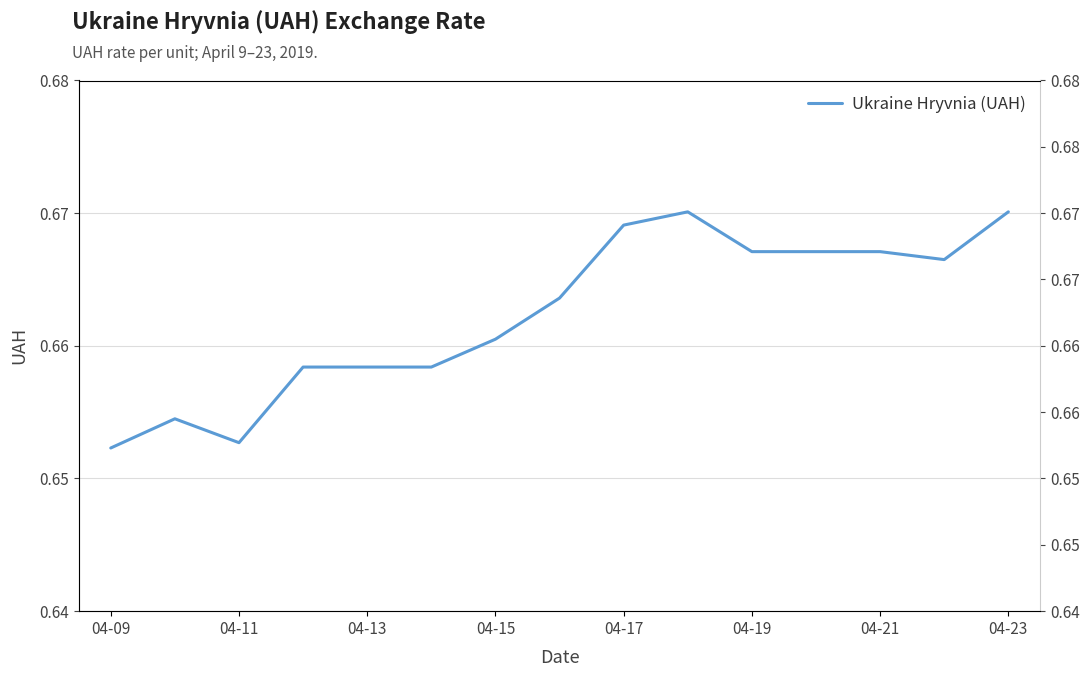

Which label corresponds to the smallest value in the chart?

04-09